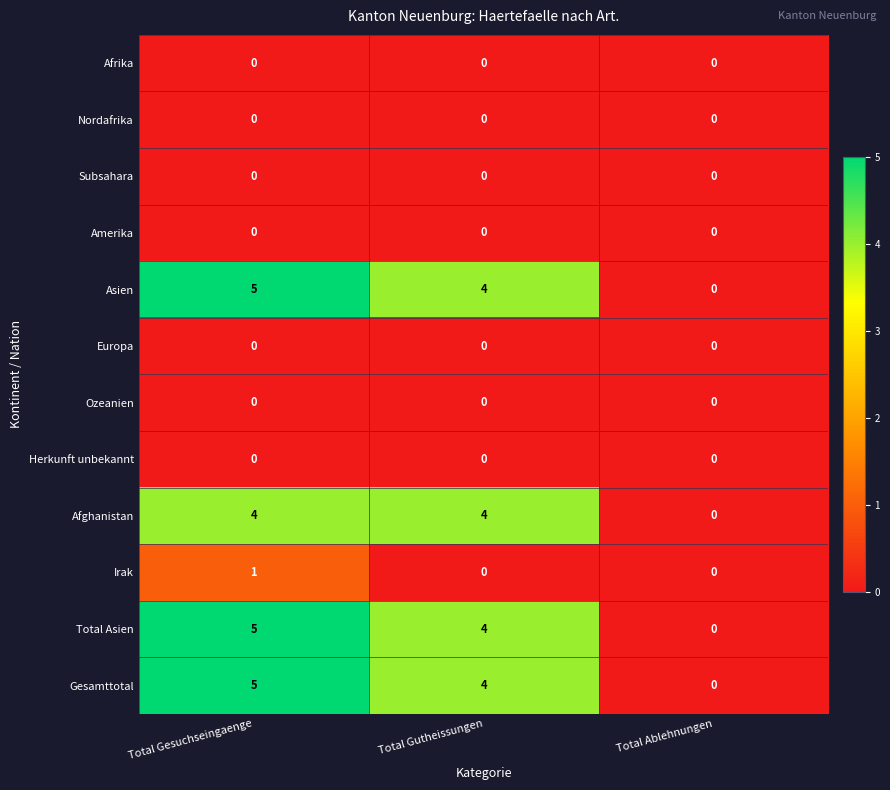

How many distinct data groups are displayed?

12